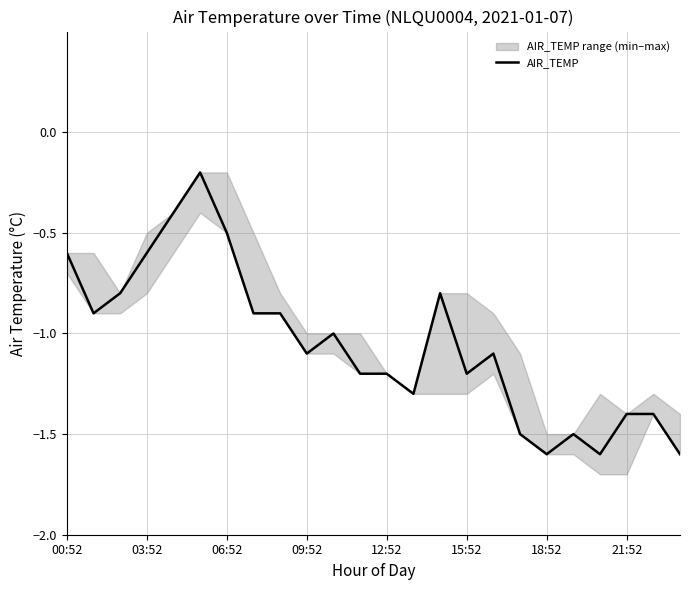

Does the chart have visible grid lines?

Yes